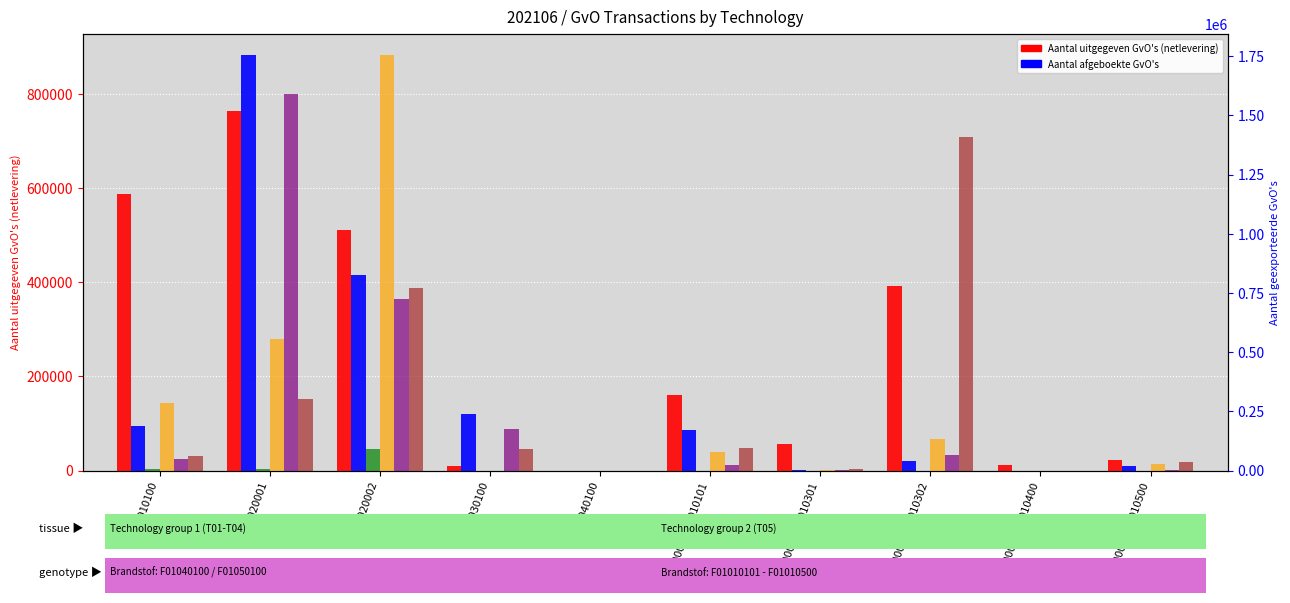

The Aantal verlopen GvO's series shows 44 at T030100. True or false?

False